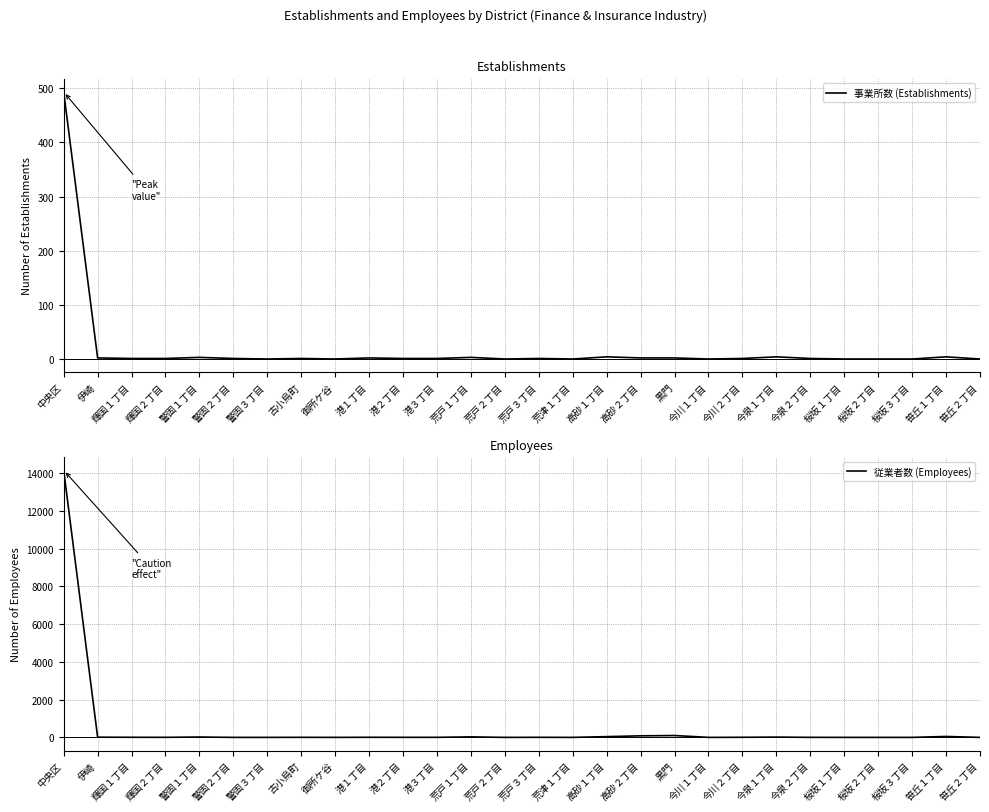

Which series ends up on top after the final intersection of 従業者数 (Employees) and 事業所数 (Establishments)?

事業所数 (Establishments)